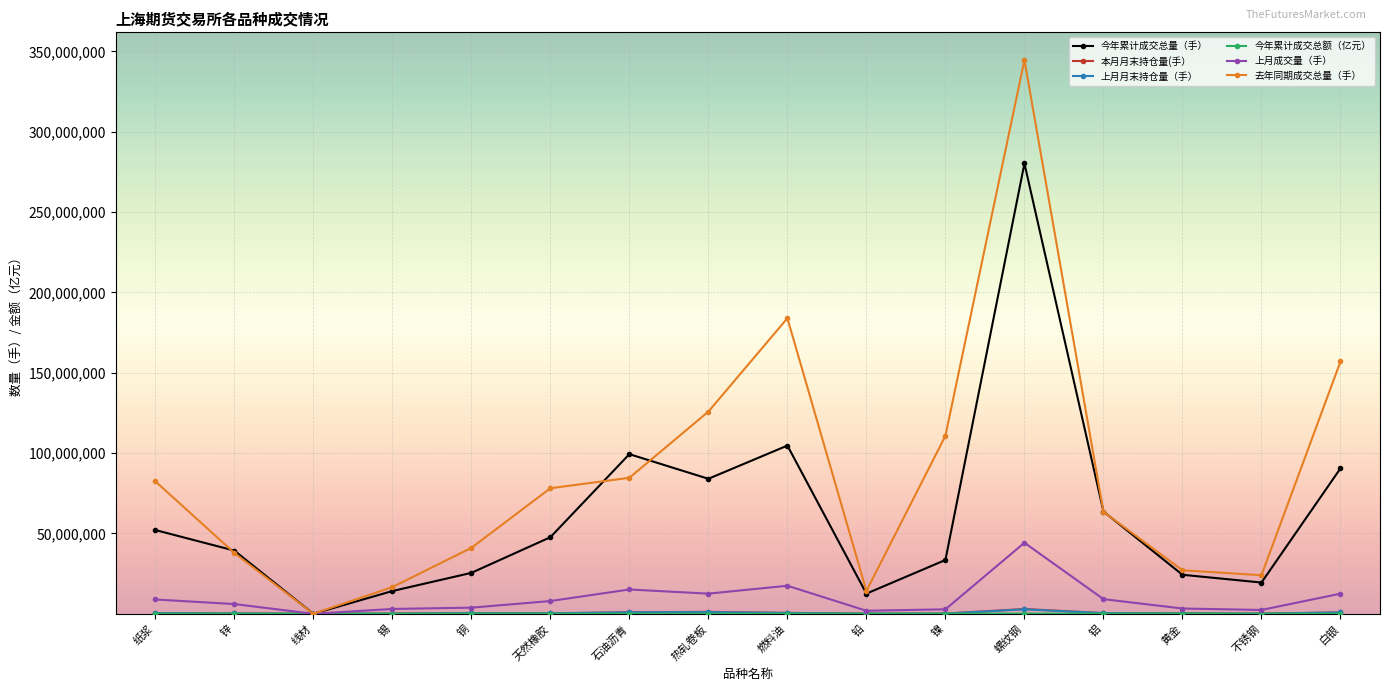

Is this an area chart (filled region under the line)?

No